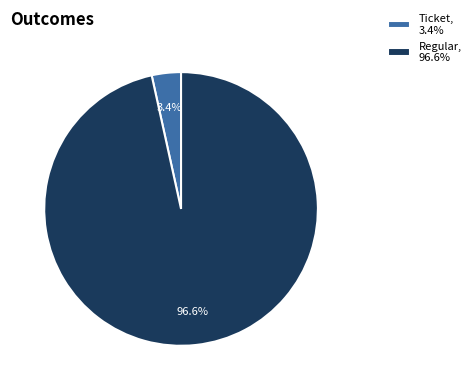

To the nearest percent, what portion does Regular represent?

97%